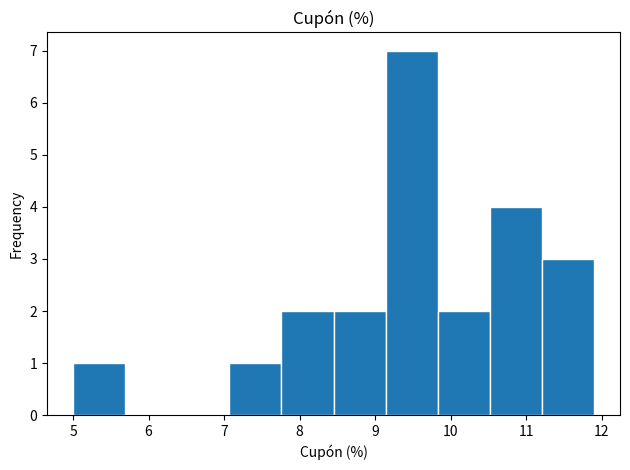

Reading left to right, transcribe this chart: for each bar, give the range it covers on the x-axis and its height. Neither the bar edges nor the heights are printed on the chart, so give them approximately, as read against the axes.

5.00 to 5.69: 1
5.69 to 6.38: 0
6.38 to 7.07: 0
7.07 to 7.76: 1
7.76 to 8.45: 2
8.45 to 9.14: 2
9.14 to 9.83: 7
9.83 to 10.52: 2
10.52 to 11.21: 4
11.21 to 11.90: 3